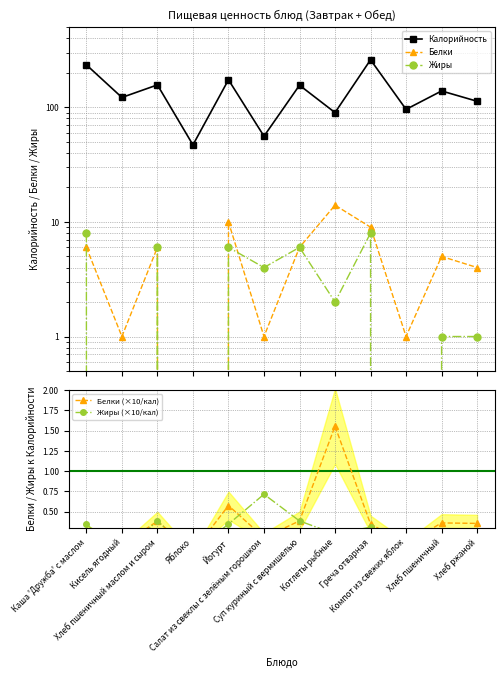

What is the value of the Калорийность point at the 9th from the left?

260.0